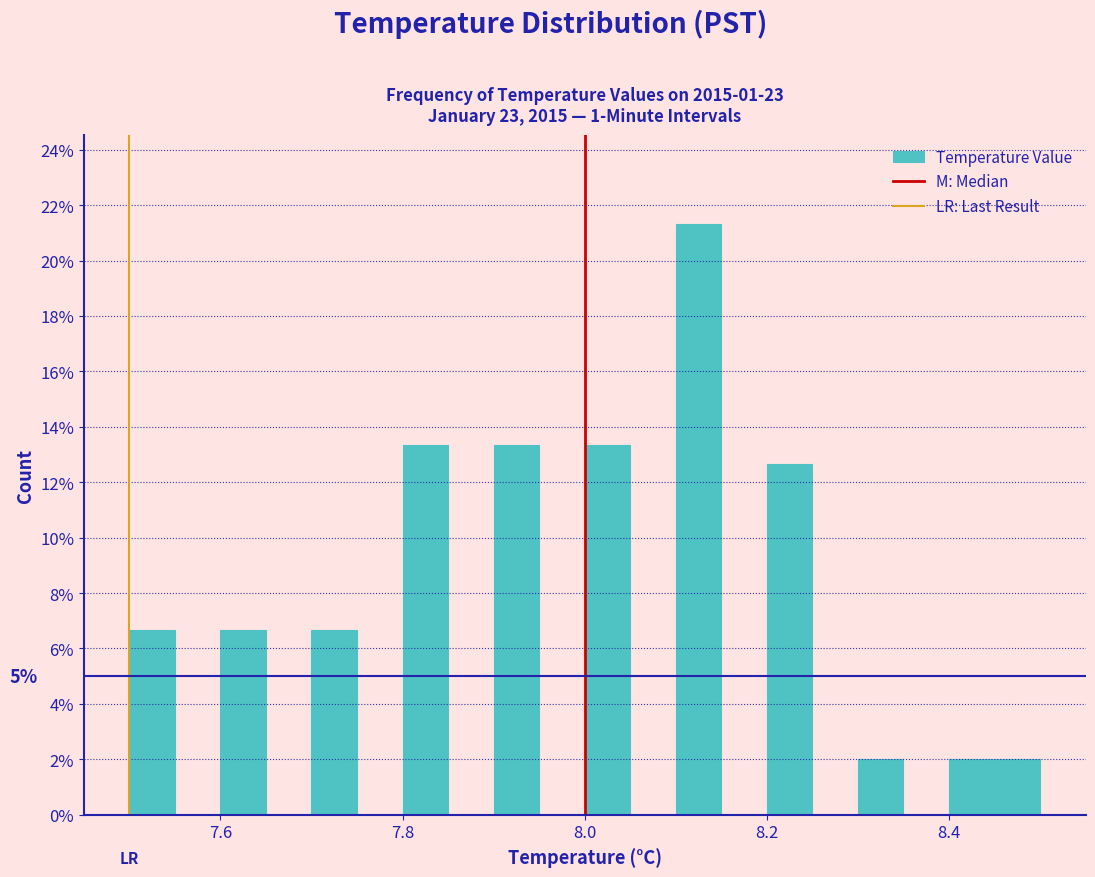

Read against the x-axis, roughly where is the centre of the tallest bar?

8.12